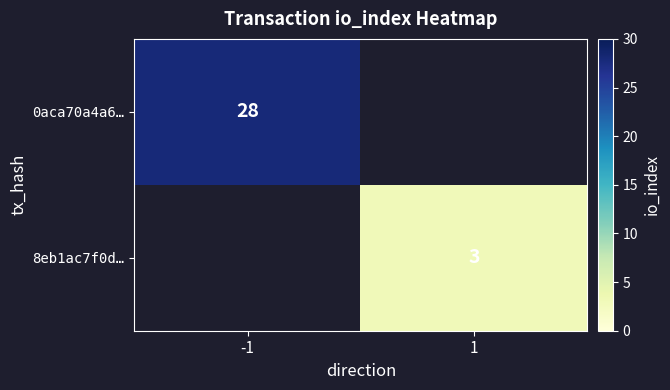

What is the greatest value displayed?

28.0